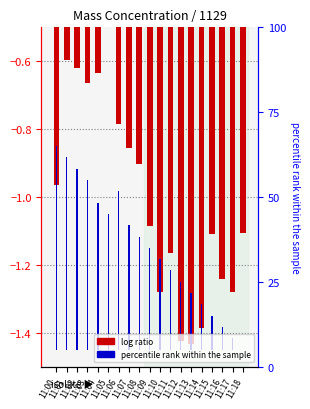

What is the value of the X0_M11 (log ratio) bar at the 15th from the left?

-1.4